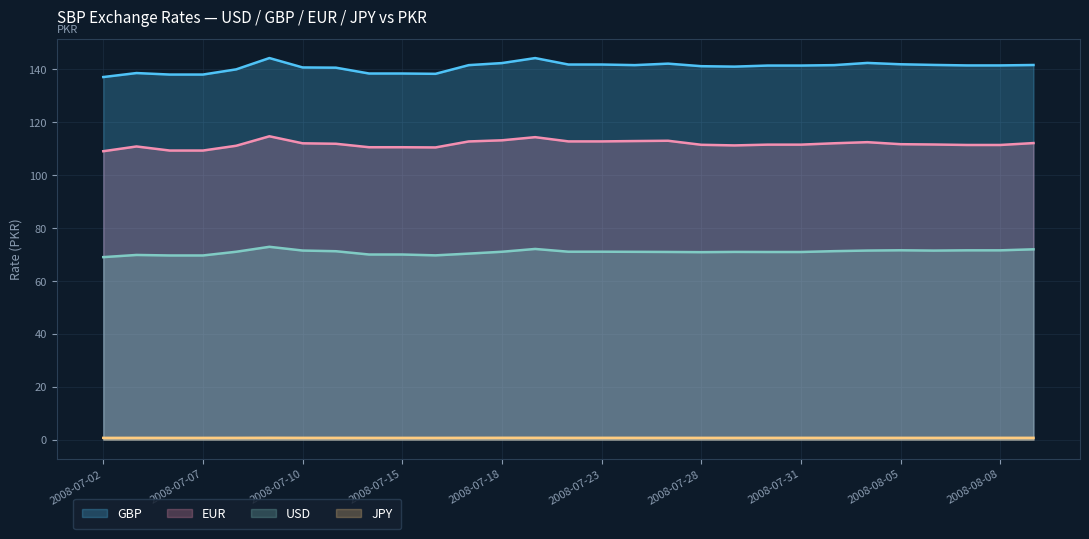

How many interior local peaks does the JPY series have?

4